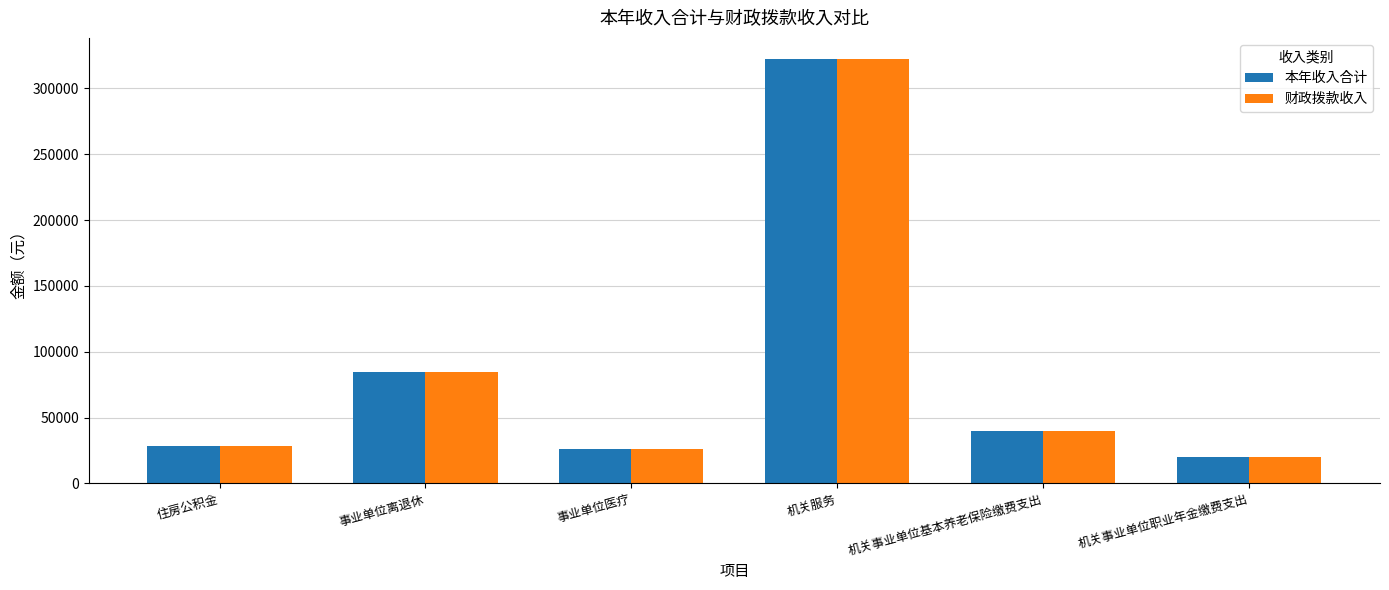

Is the value of 财政拨款收入 at 机关事业单位基本养老保险缴费支出 greater than the value of 本年收入合计 at 机关服务?

No